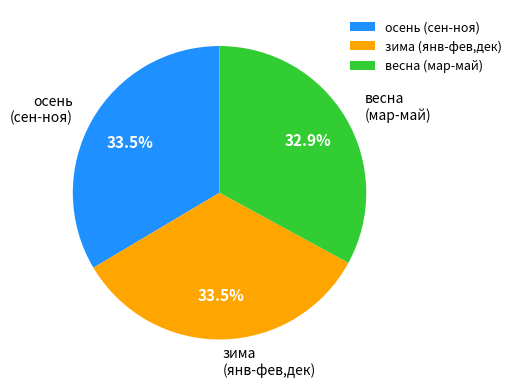

Does весна (мар-май) account for over 50% of the chart?

No